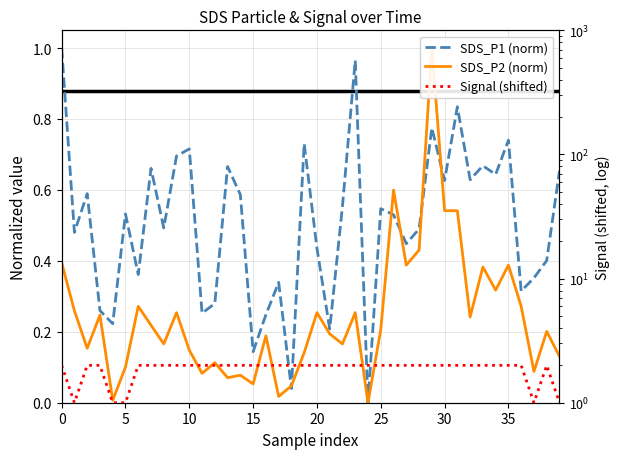

Which series has the widest spread of values?

SDS_P1 (norm)